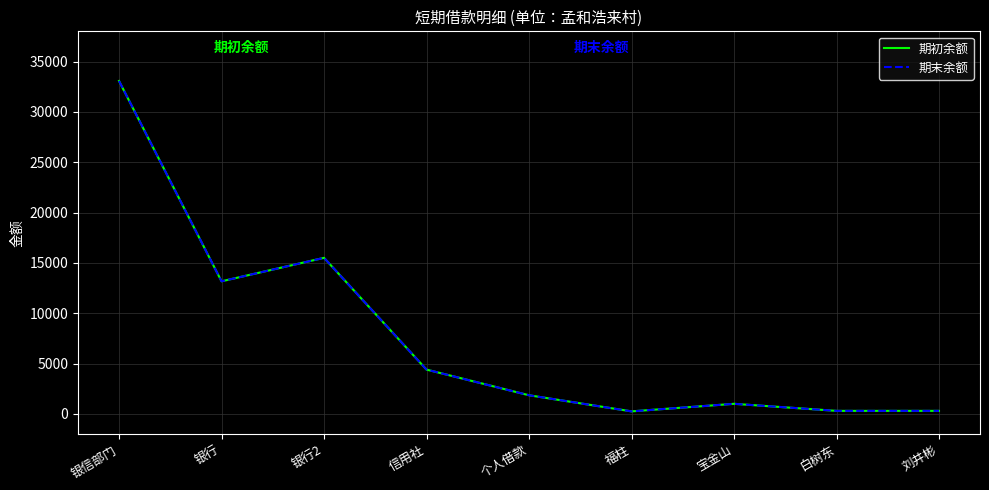

What is the value of the 期初余额 point at the 7th from the left?

1000